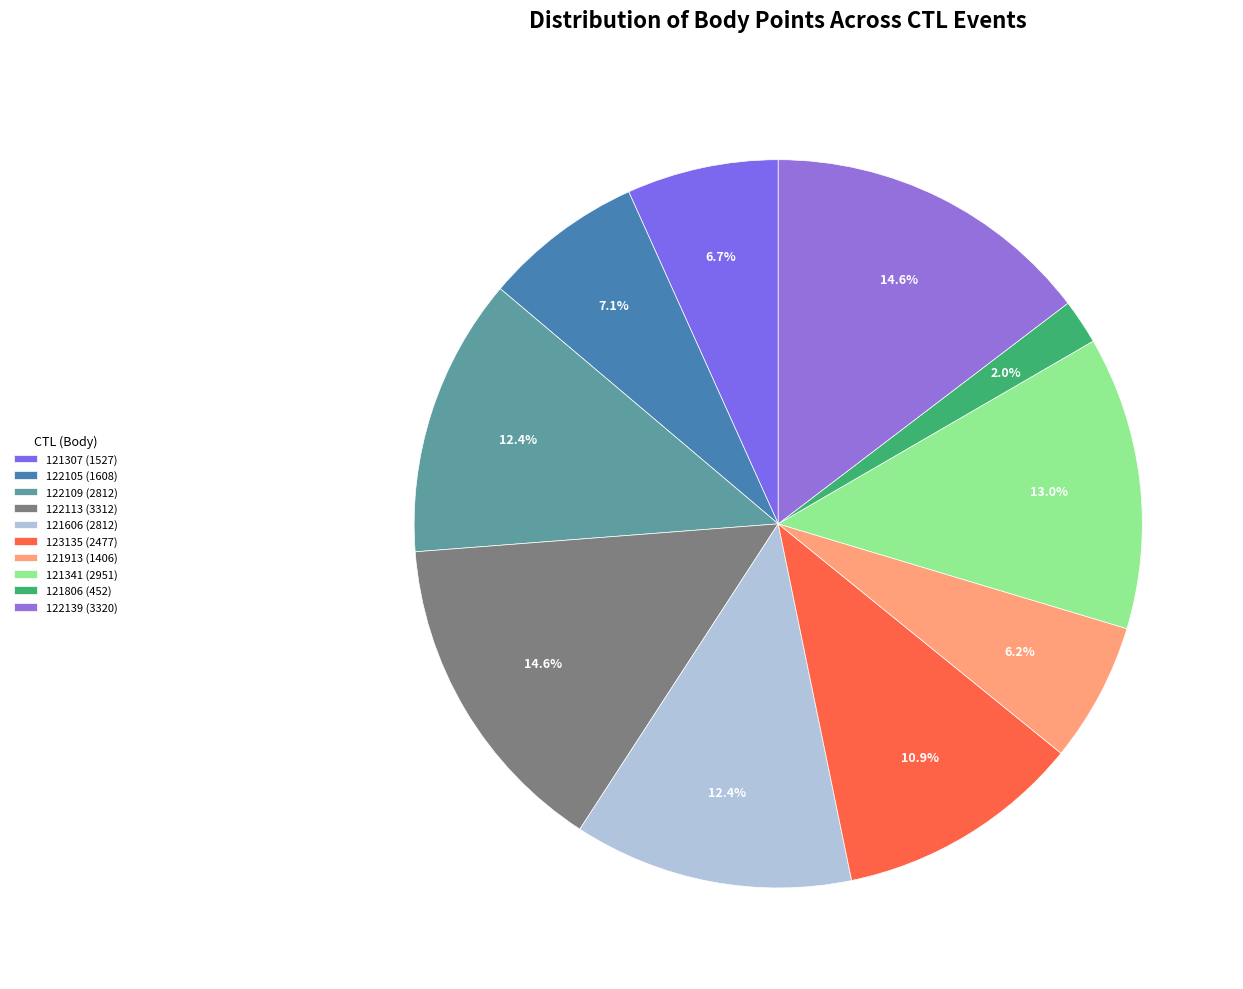

To the nearest percent, what is the average slice percentage?

10%